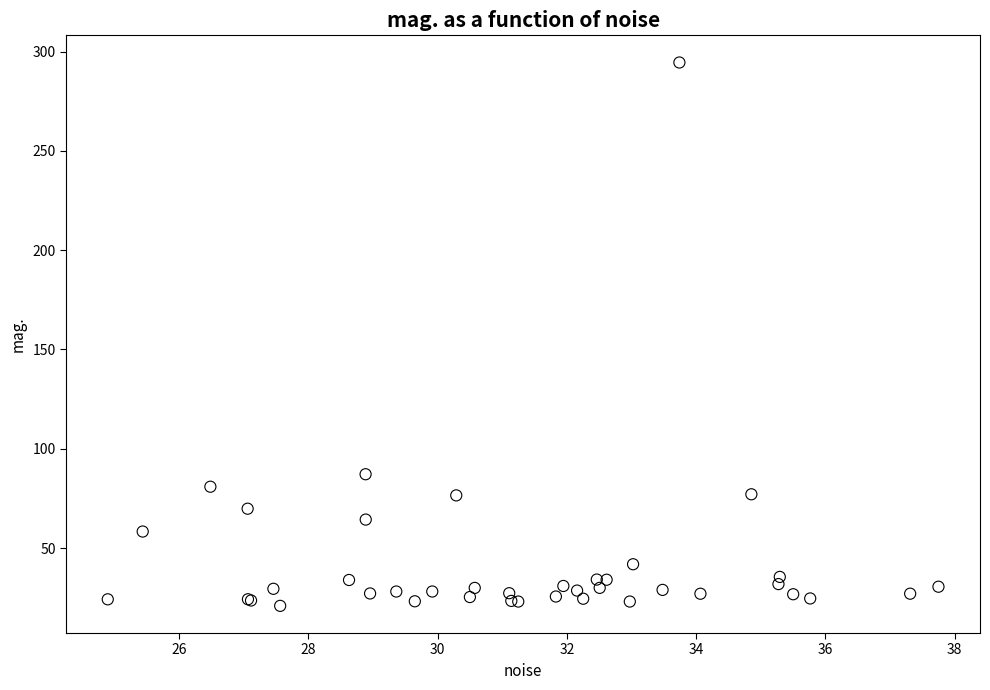

What Y value in the scatter plot is closest to 157?

87.2